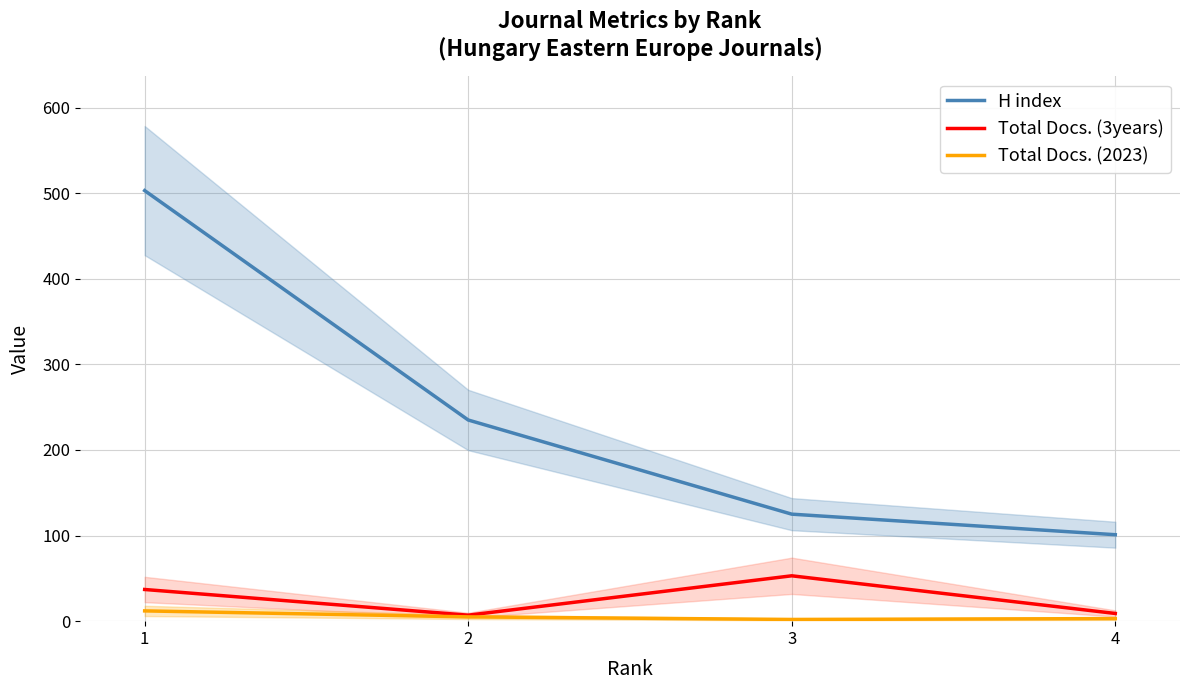

What is the difference between the Total Docs. (3years) values at 3 and 1?

16